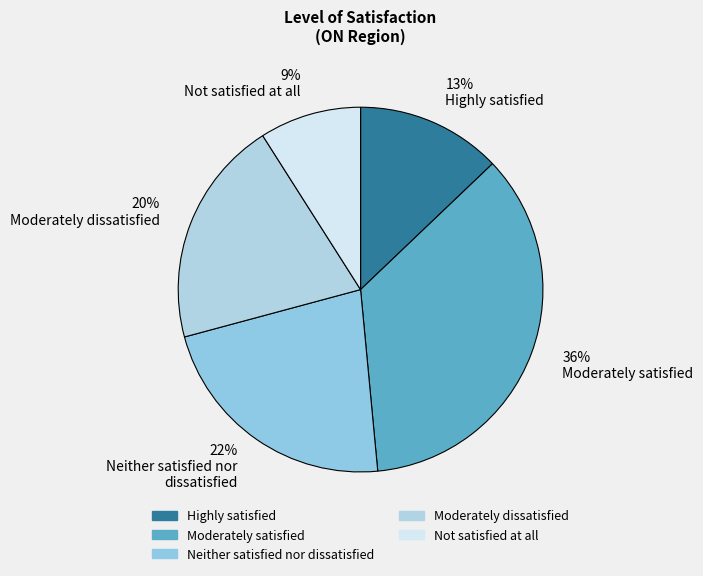

To the nearest percent, what portion does 20% Moderately dissatisfied represent?

20%